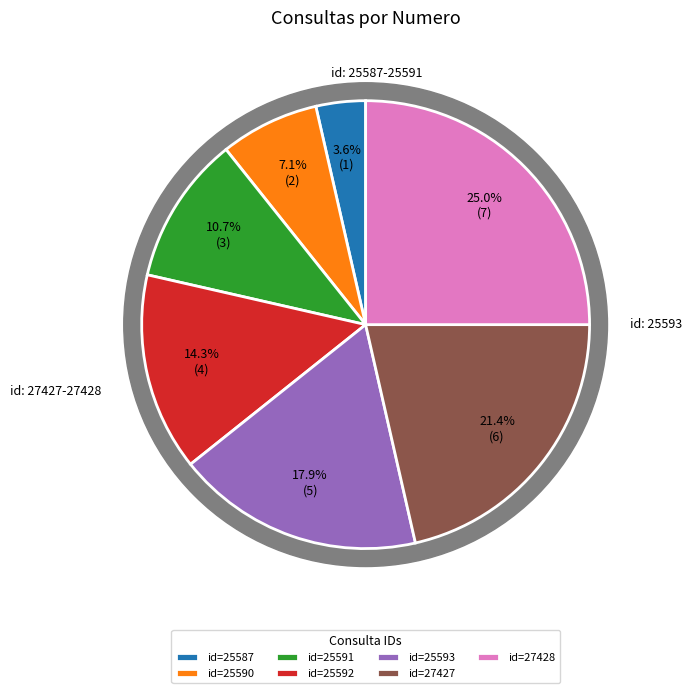

Is there a majority slice in this chart?

No